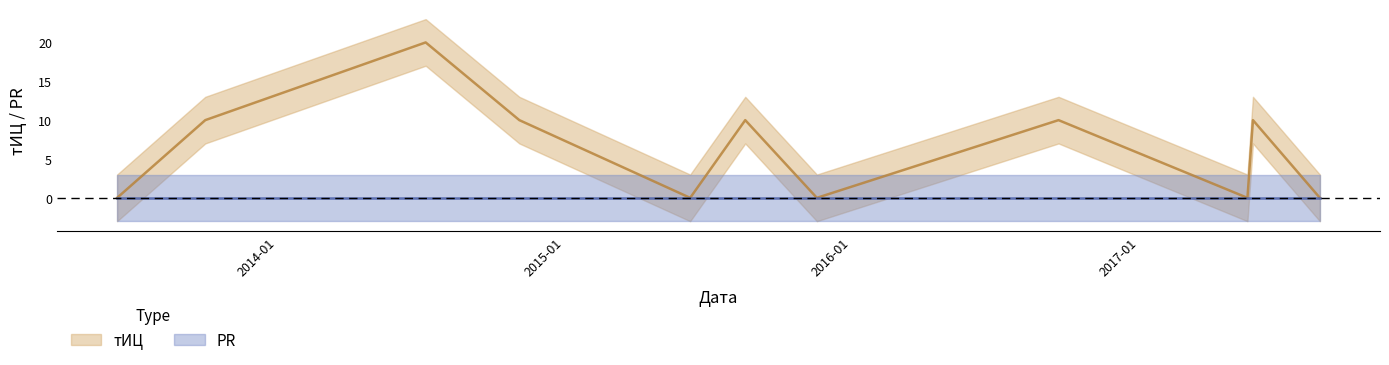

Rank the categories by value from highest to lowest.

2014-07-09, 2013-10-02, 2014-11-05, 2015-08-19, 2016-09-20, 2017-05-25, 2013-06-12, 2015-06-10, 2015-11-18, 2017-05-18, 2017-08-18